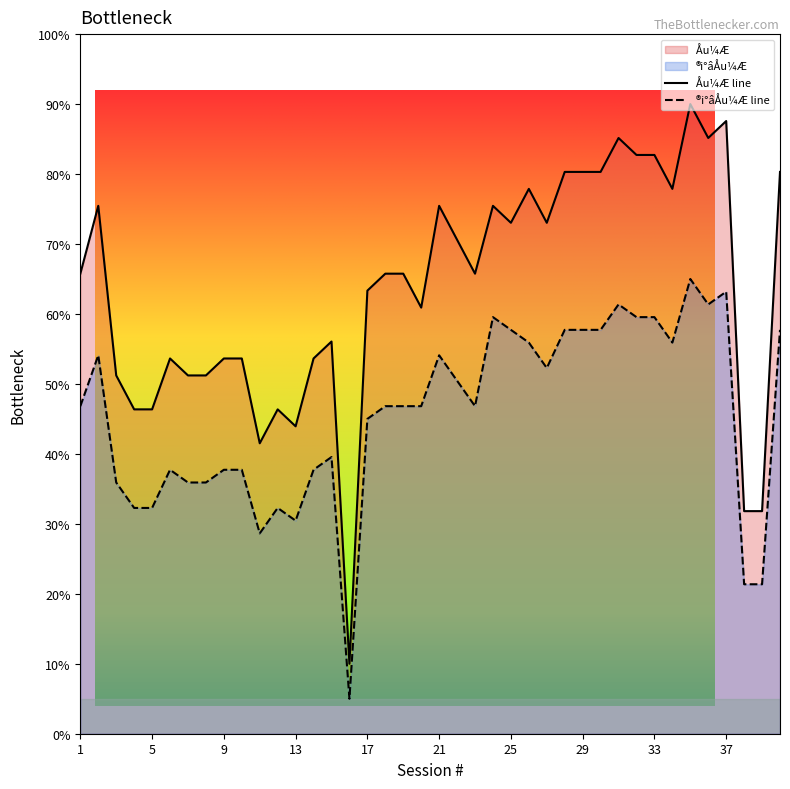

What is the difference between the highest and lowest values at 18?

18.9